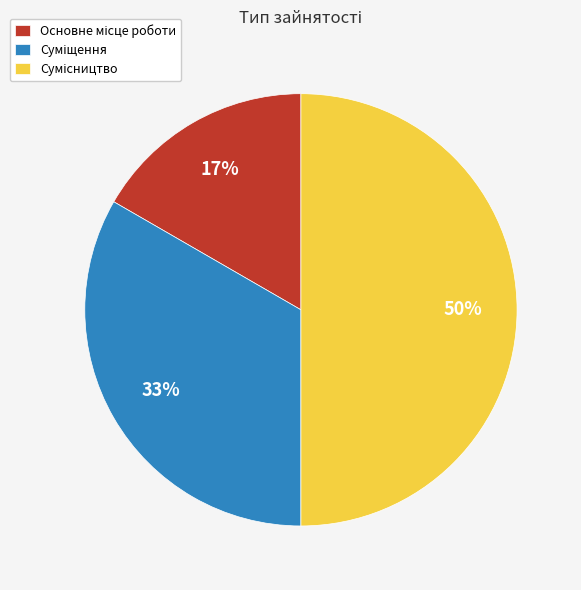

To the nearest percent, what is the average slice percentage?

33%